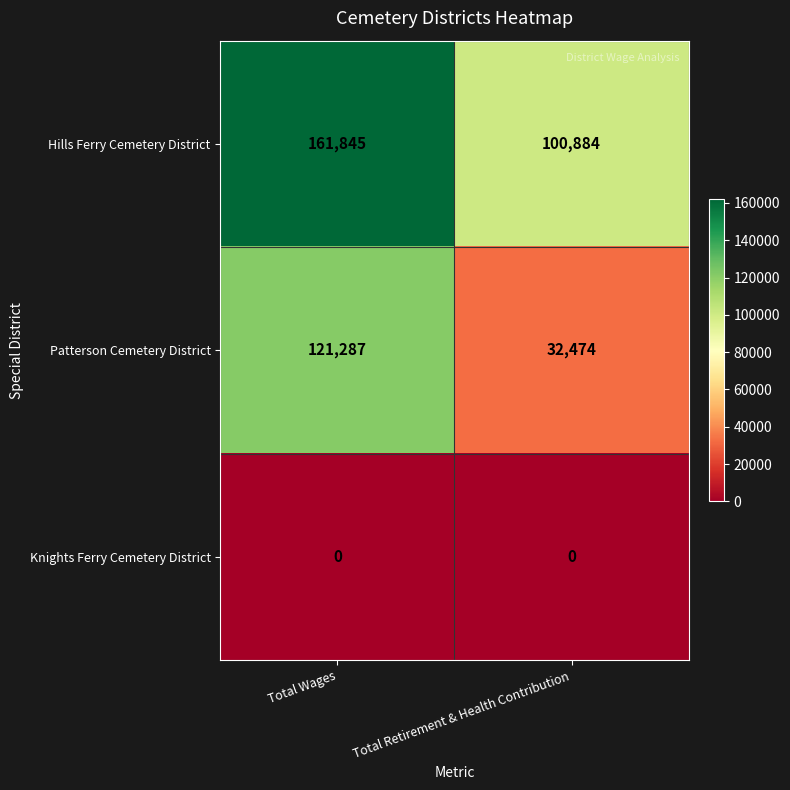

Which series has the largest total across all categories?

Hills Ferry Cemetery District